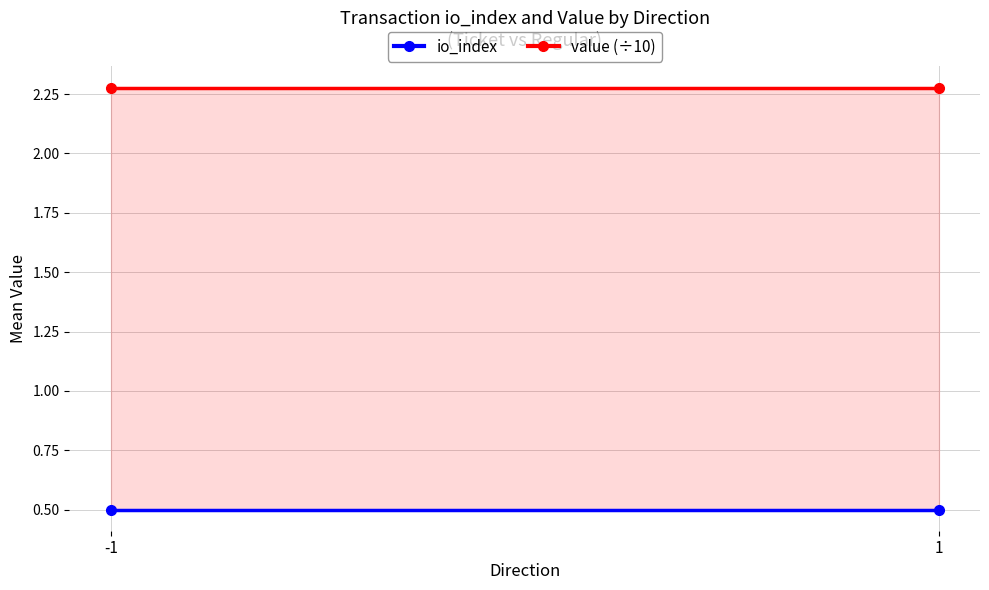

The io_index series shows 0.5 at 1. True or false?

True